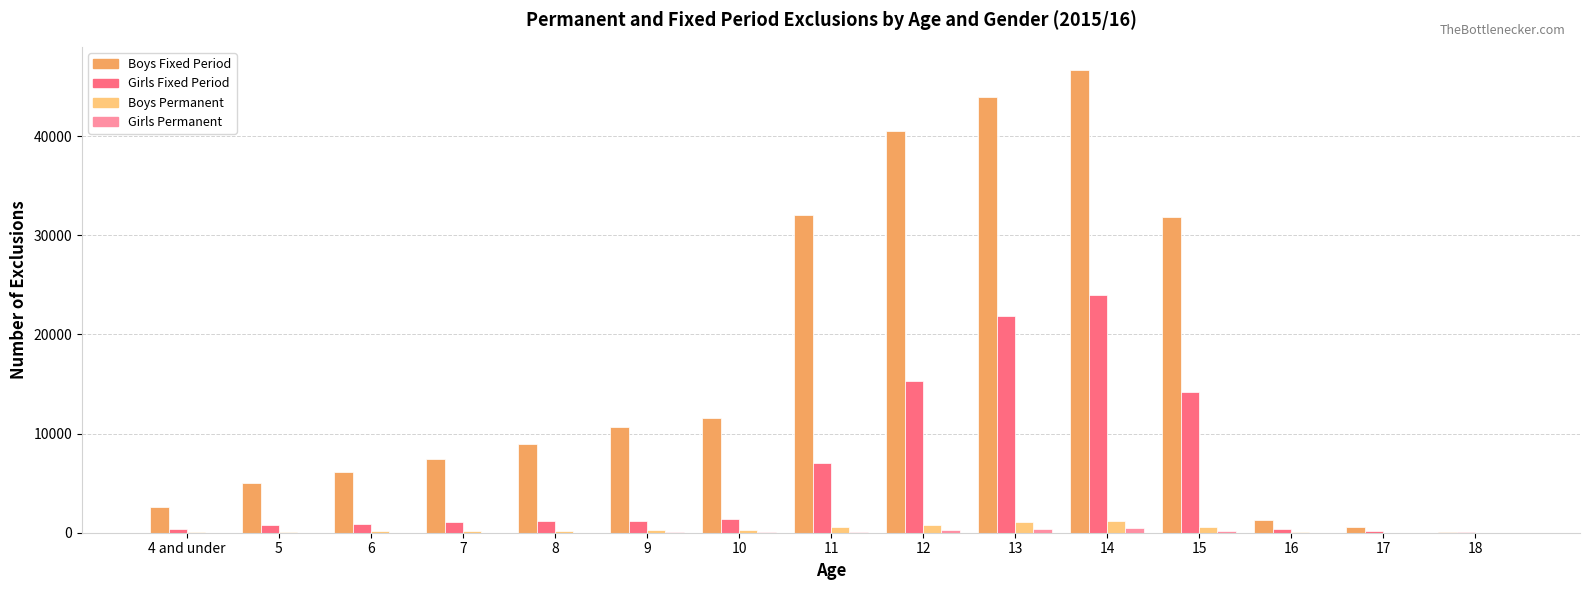

Is the value of Girls Permanent at 8 greater than the value of Girls Fixed Period at 8?

No